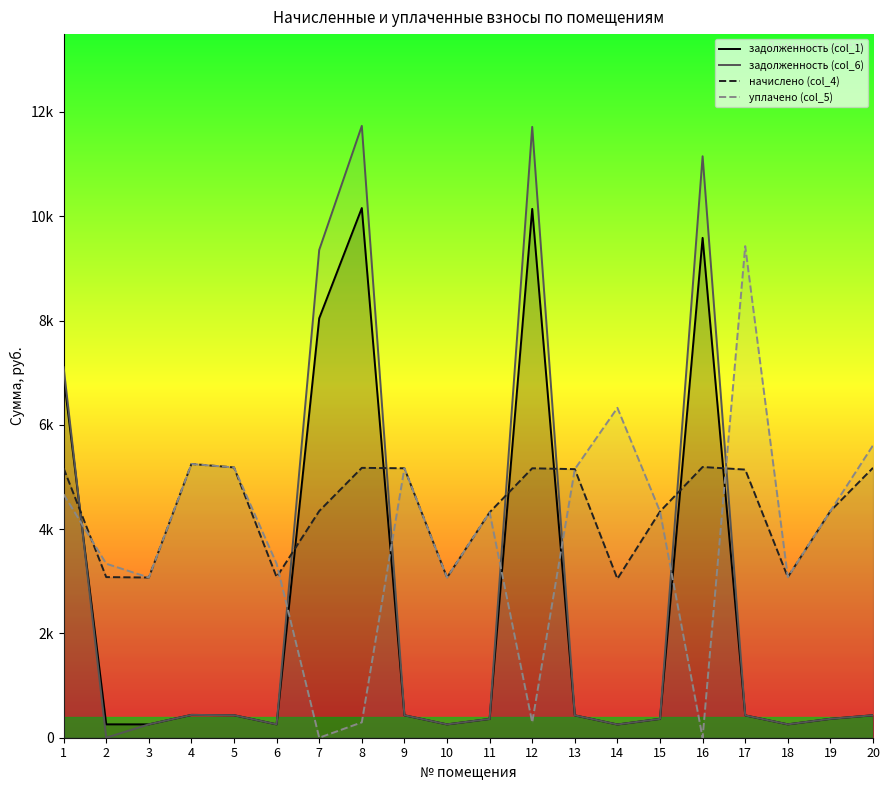

In уплачено (col_5), how many points are lower than both neighbors (excluding endpoints)?

6